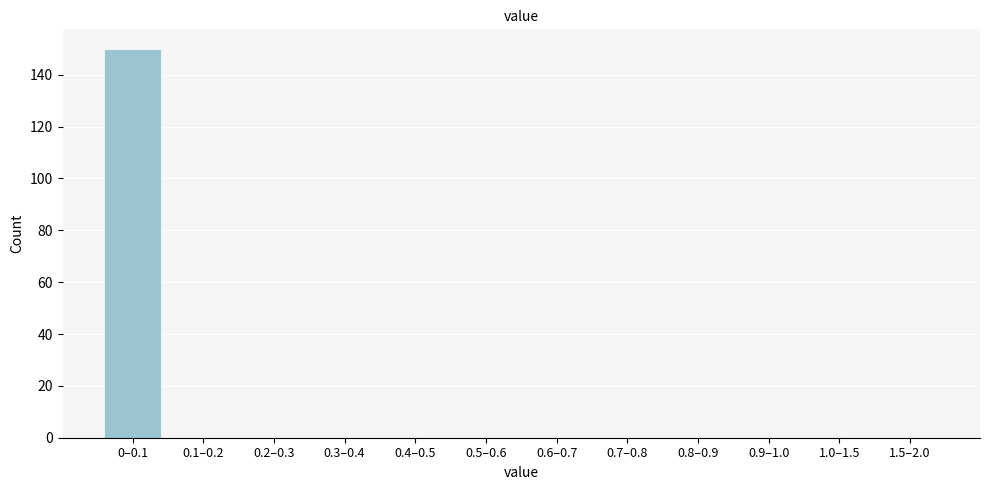

Reading right to left, list all the values displayed in this chart.

1.5–2.0=0	1.0–1.5=0	0.9–1.0=0	0.8–0.9=0	0.7–0.8=0	0.6–0.7=0	0.5–0.6=0	0.4–0.5=0	0.3–0.4=0	0.2–0.3=0	0.1–0.2=0	0–0.1=150